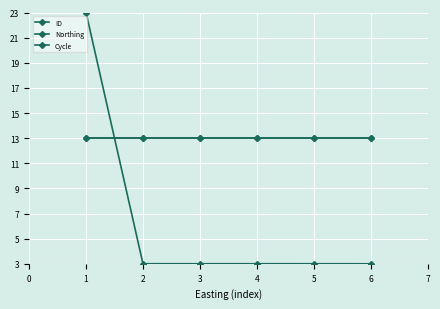

Is this an area chart (filled region under the line)?

No